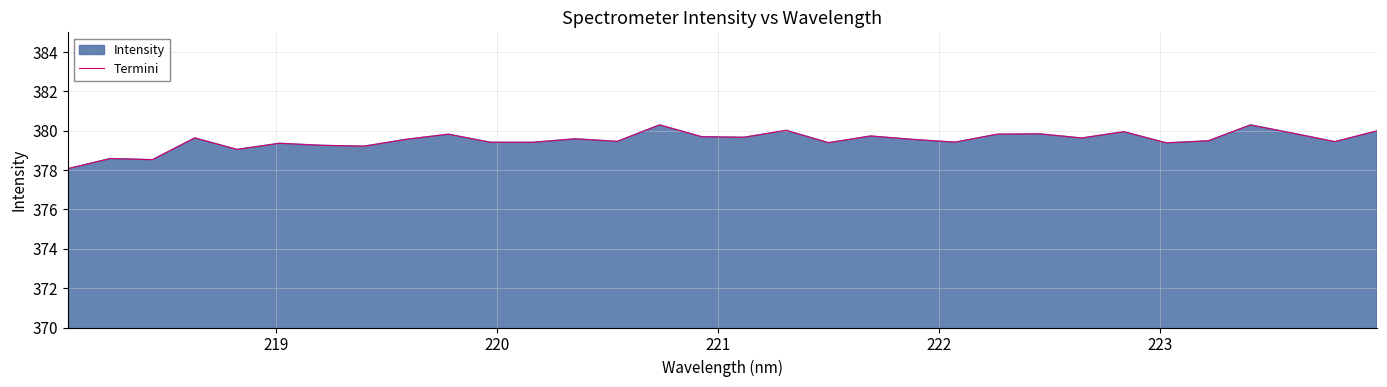

What is the minimum value shown in the chart?

378.1